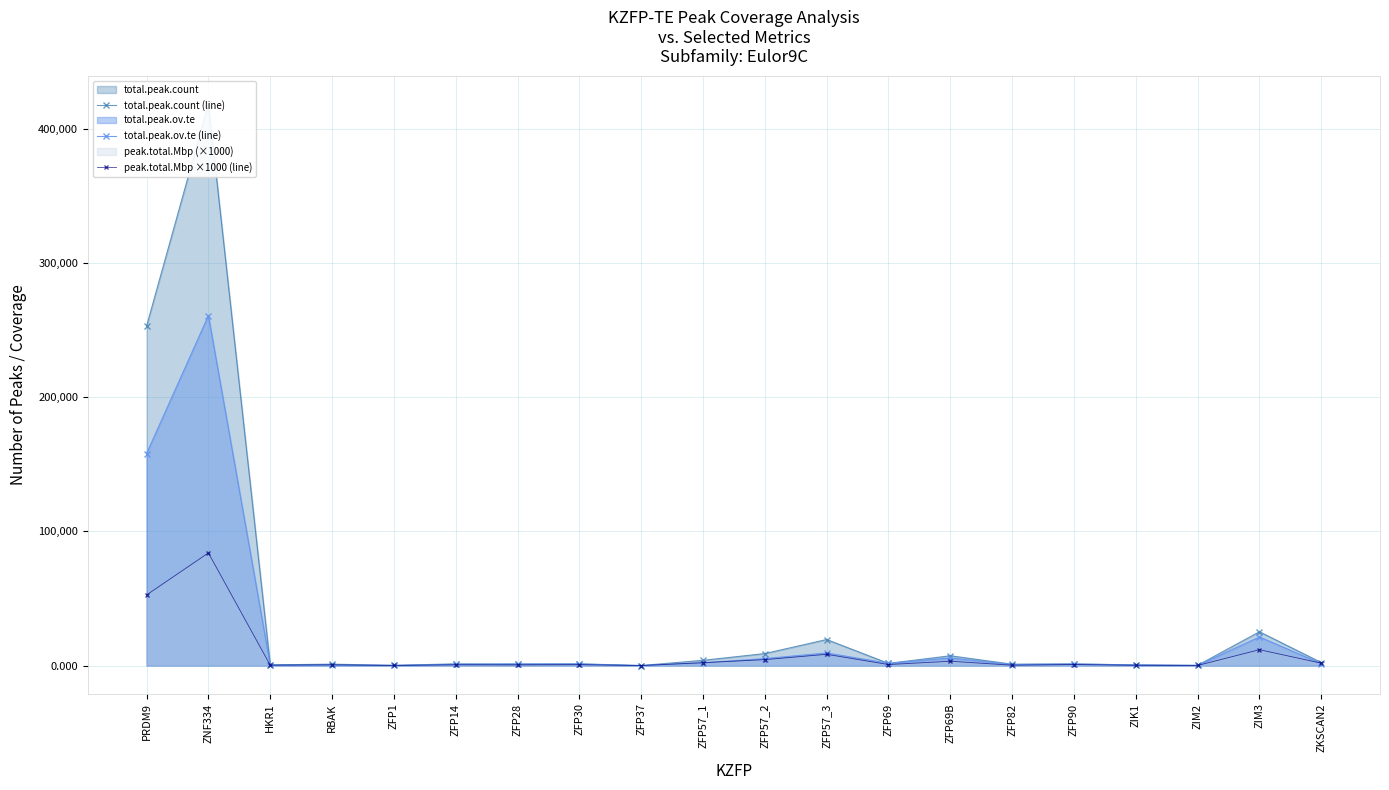

What is the minimum value shown in the chart?

21.0